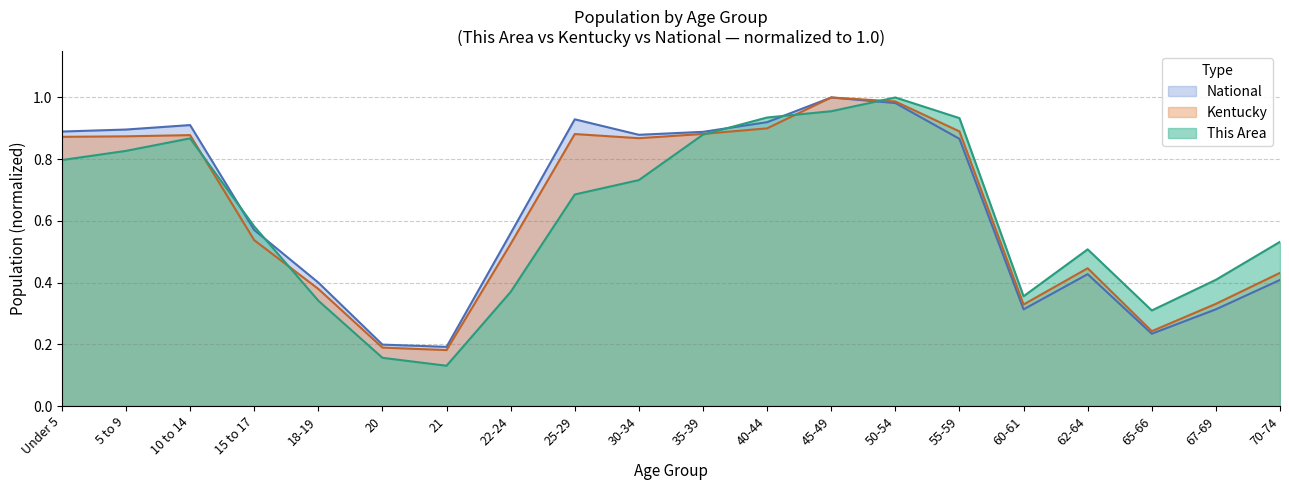

Is the value of Kentucky at 21 greater than the value of National at 50-54?

No